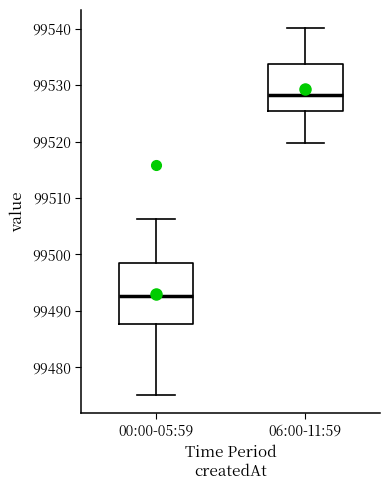

Reading left to right, transcribe this box plot: for each box, give where its median line is, the range the box spans, and where its two whiskers end, as read against the y-axis. The values are not printed on the chart, so give them approximately, as read against the axis.

00:00-05:59: median 99493, box 99488 to 99499, whiskers 99475 to 99506
06:00-11:59: median 99528, box 99525 to 99534, whiskers 99520 to 99540